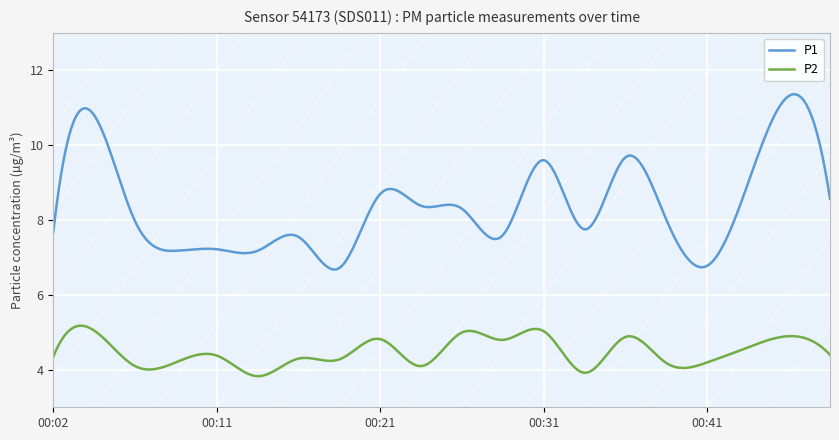

True or false: P2 and P1 intersect in this chart.

False